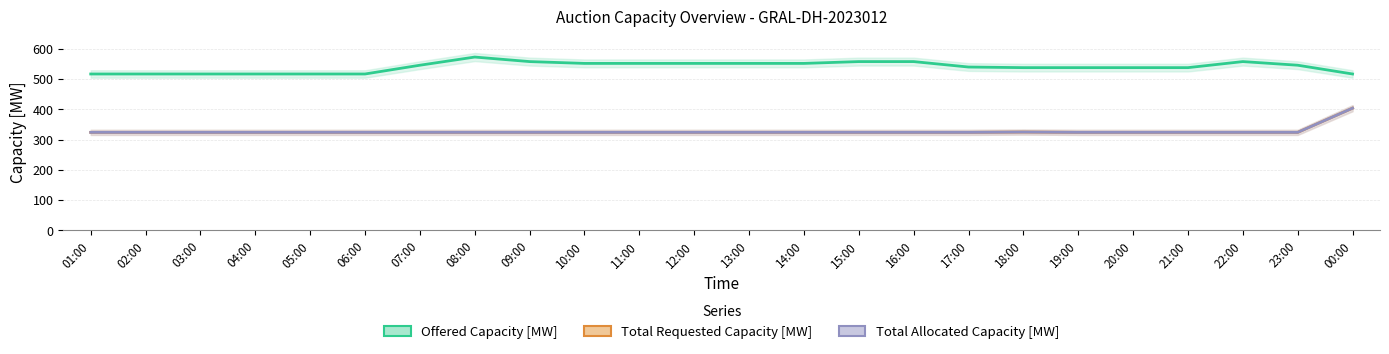

What is the value of the Offered Capacity [MW] point at the 18th from the left?

538